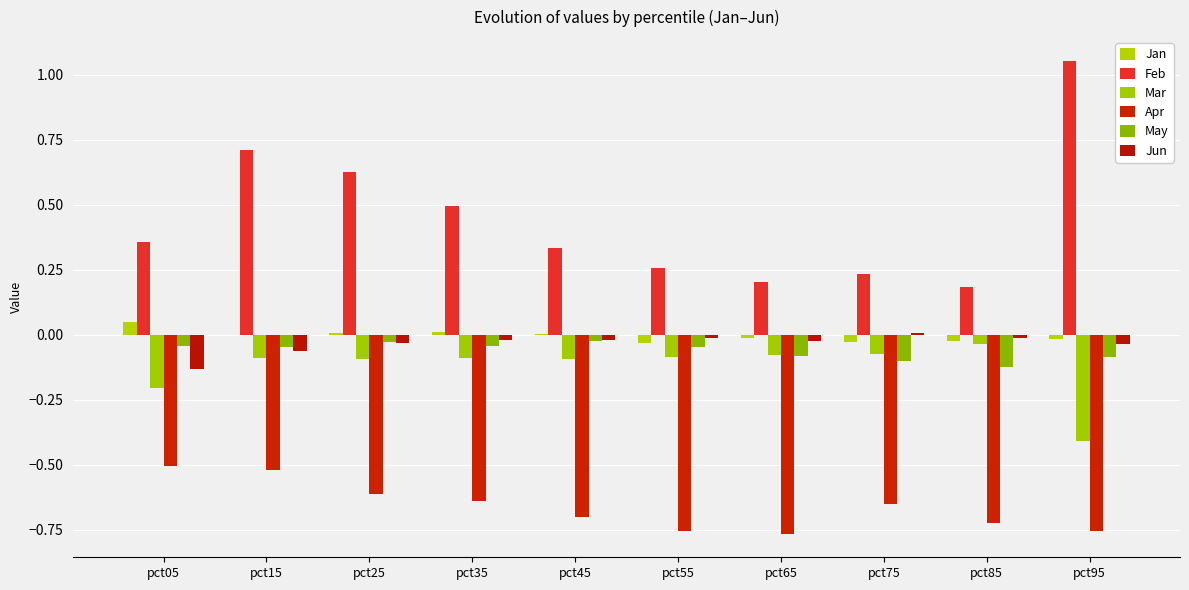

List the series in order of their peak value, highest first.

Feb, Jan, Jun, May, Mar, Apr